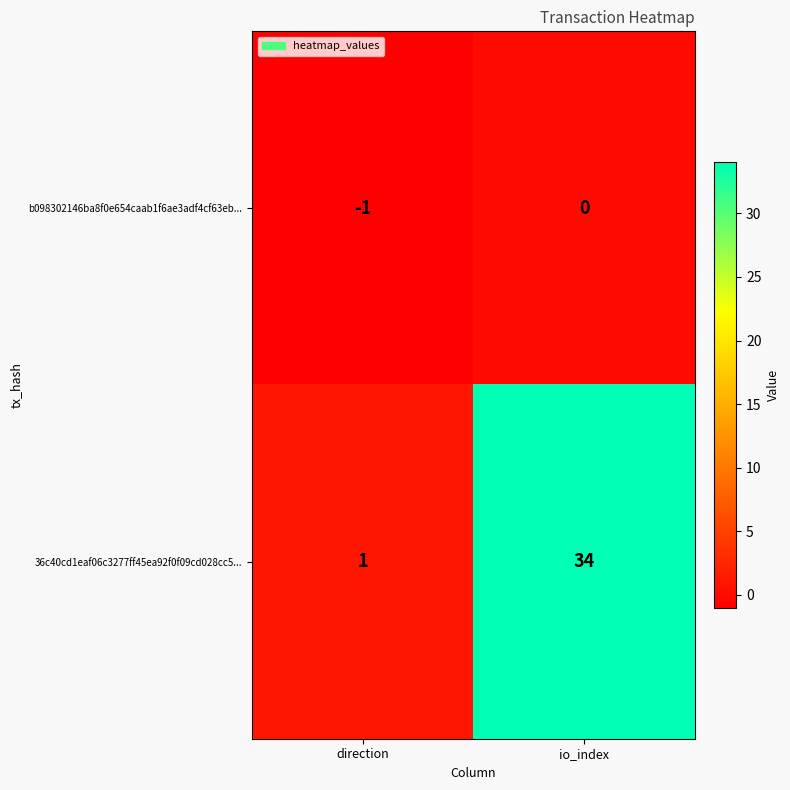

What is the difference between the highest and lowest values at io_index?

34